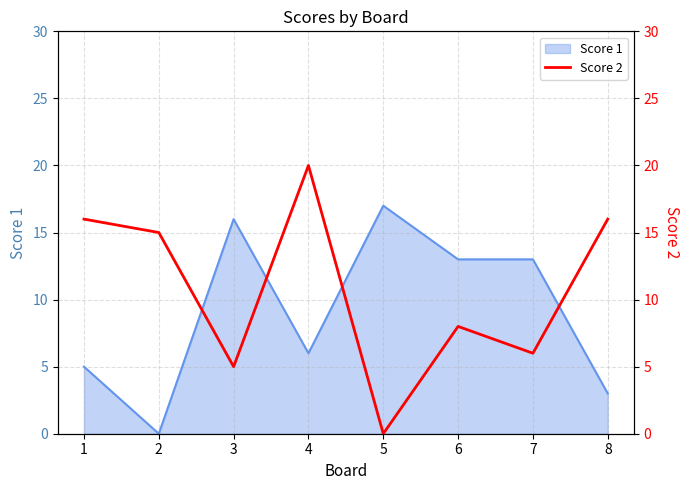

The value of Score 1 at 2 is 0. True or false?

True